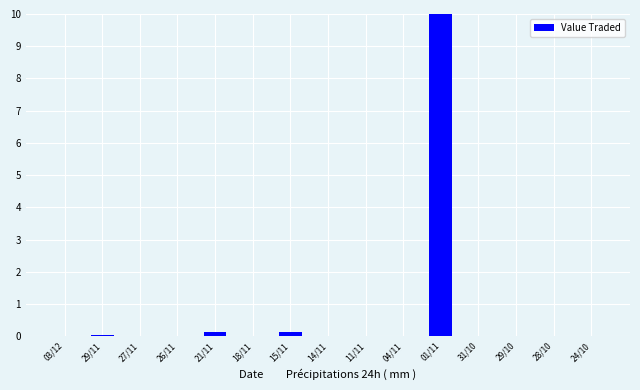

The value at 11/11 is 0.0. True or false?

True